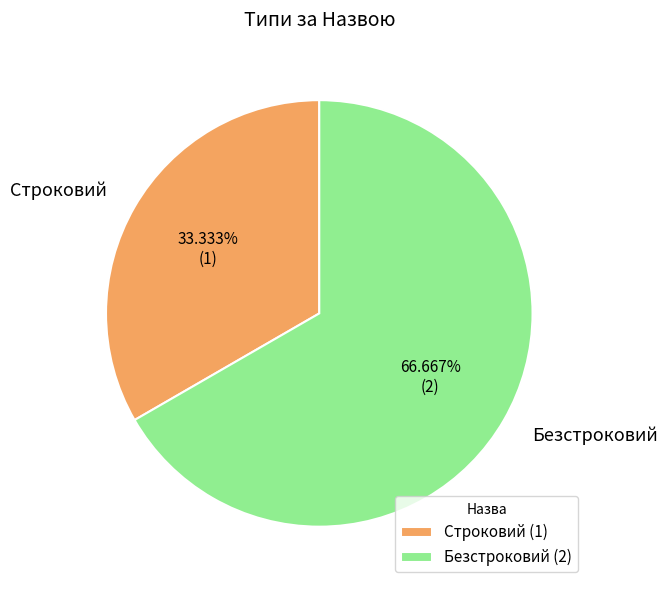

Which category accounts for the majority?

Безстроковий